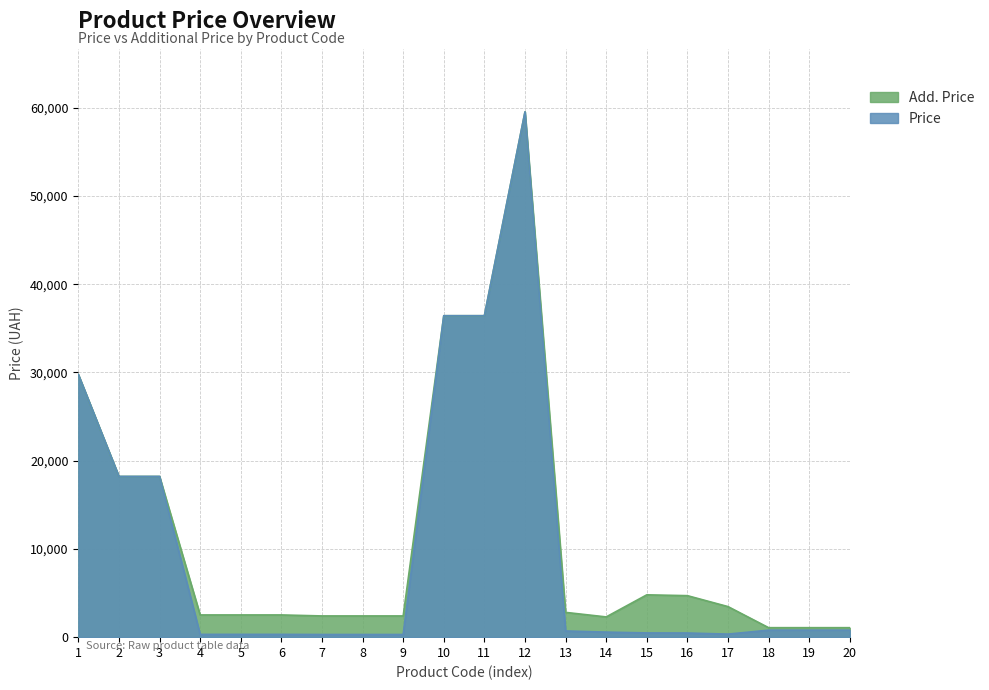

What is the minimum value shown in the chart?

300.6